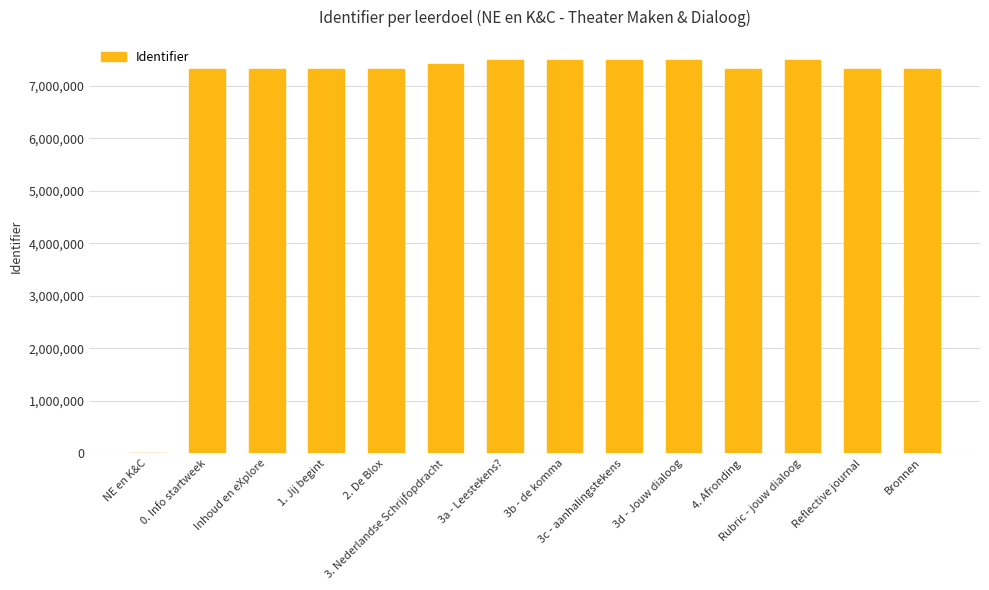

What is the maximum value shown in the chart?

7497308